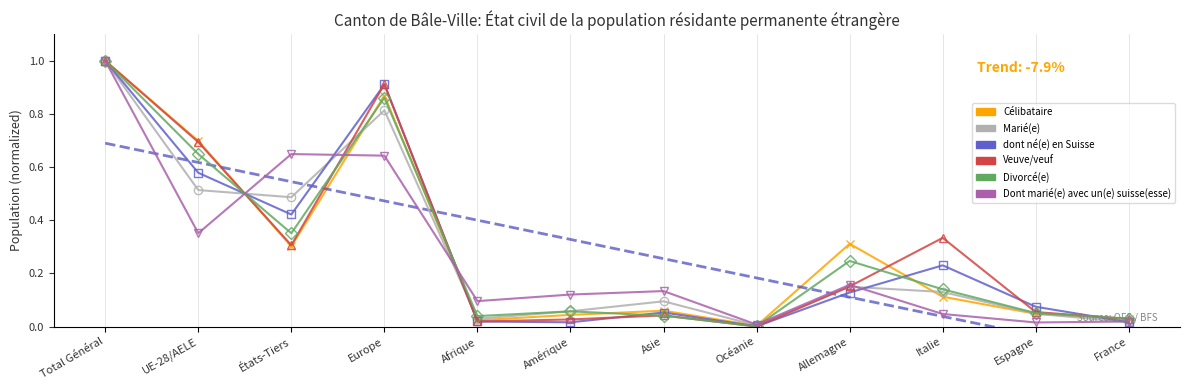

True or false: Marié(e) has a value of 0.0 at Afrique.

False